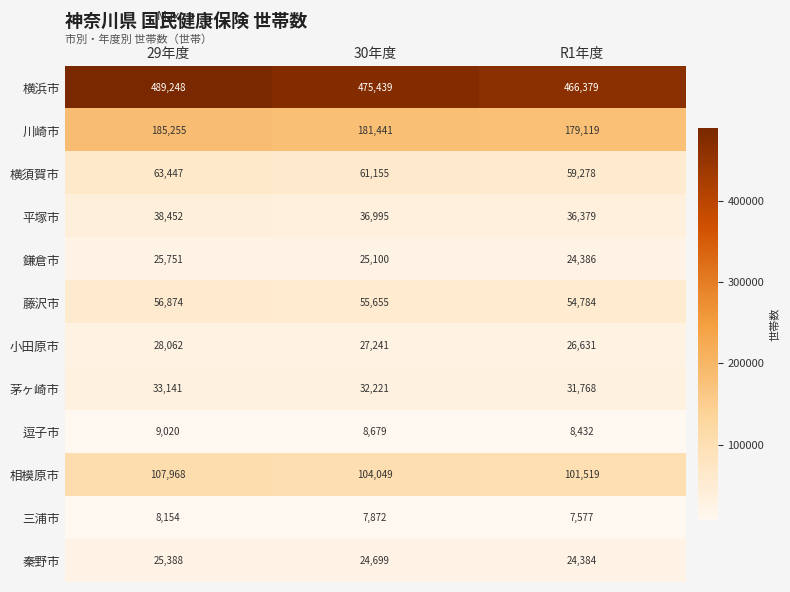

Which category has the highest value across all series?

29年度